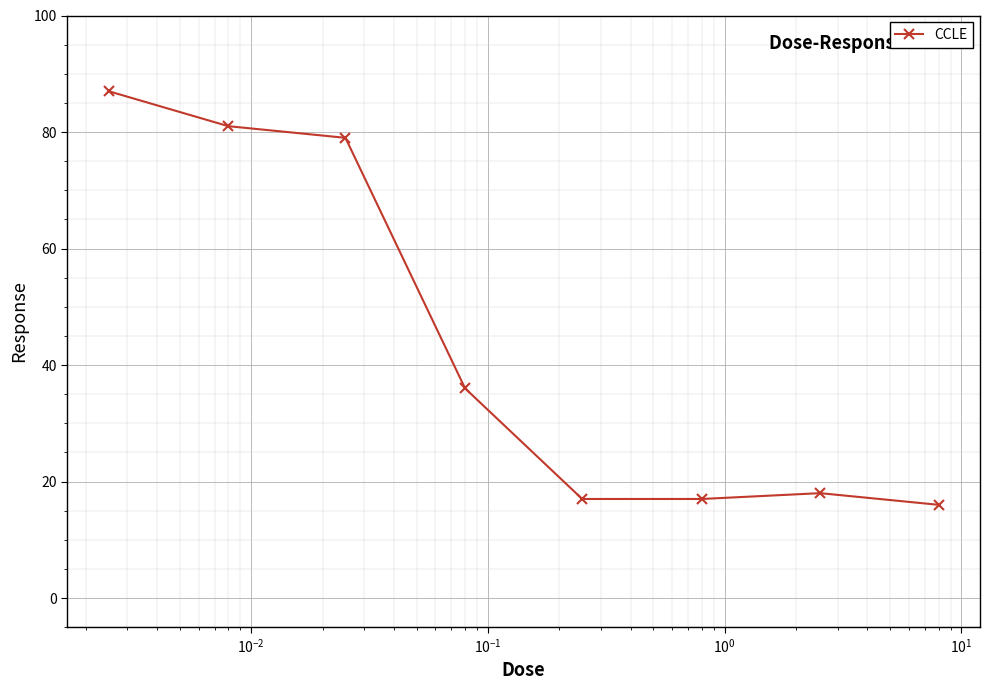

What is the value of the 6th point from the left?

17